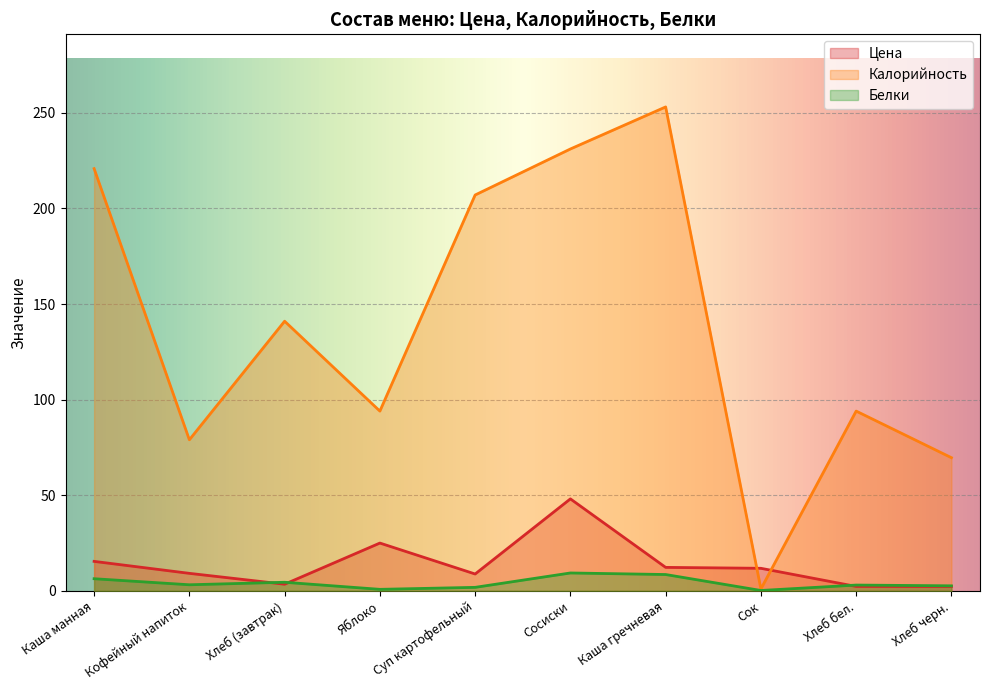

What position from the right is Суп картофельный?

6